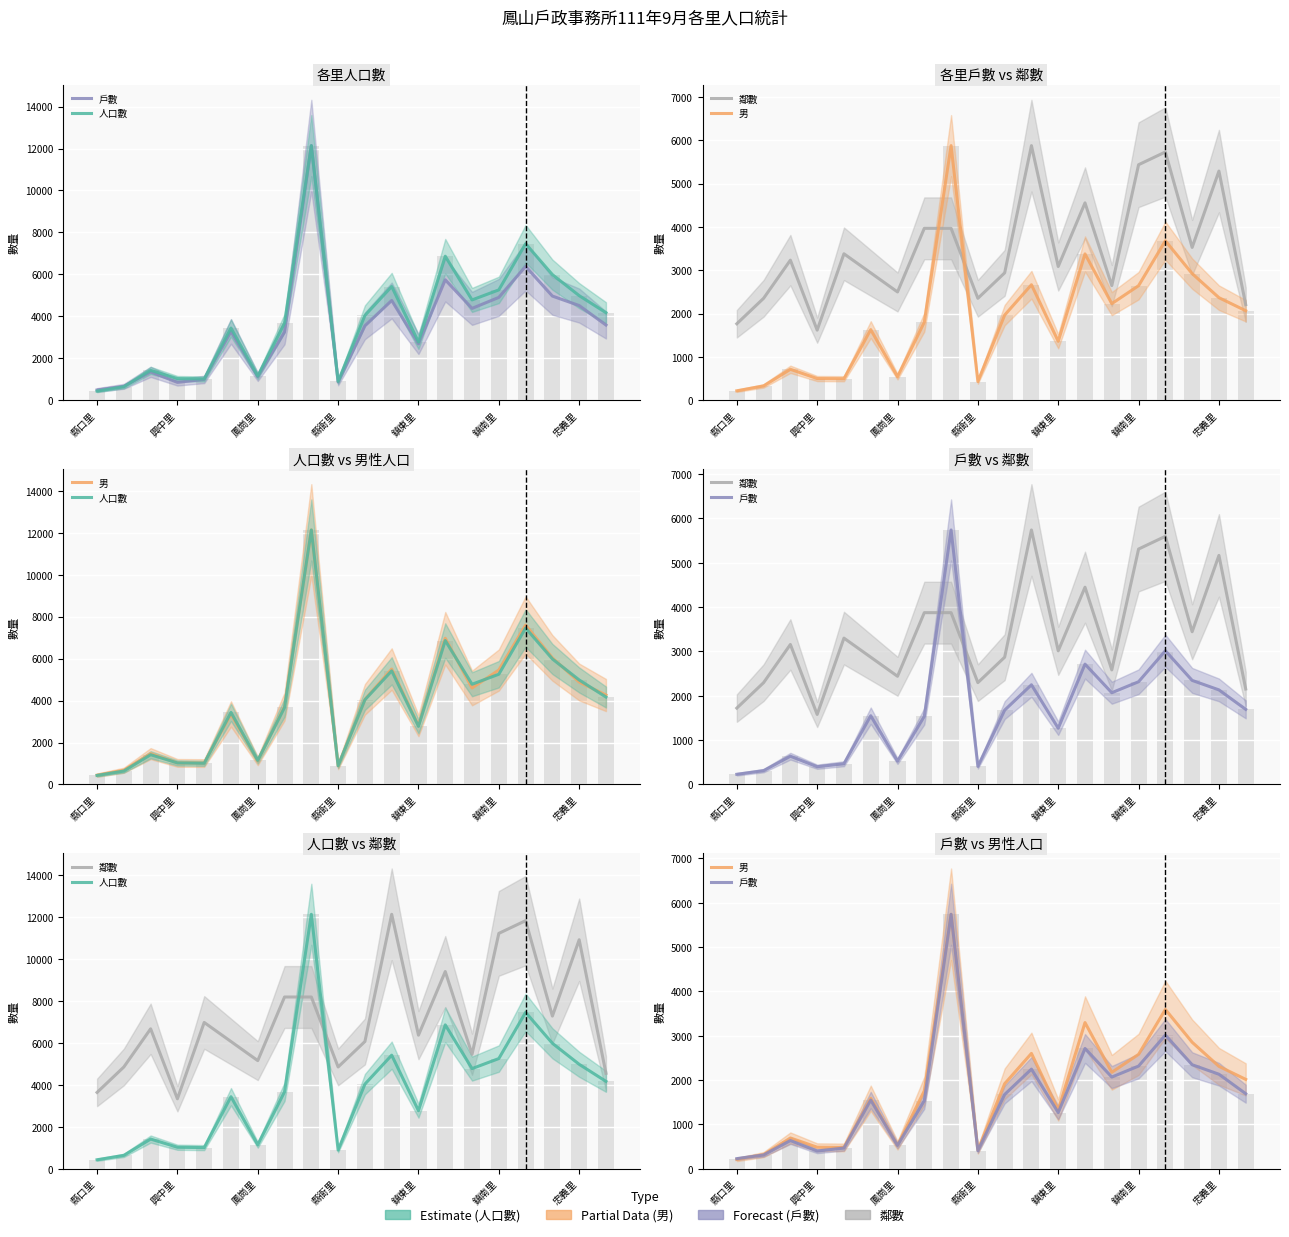

Does the chart contain any negative values?

No